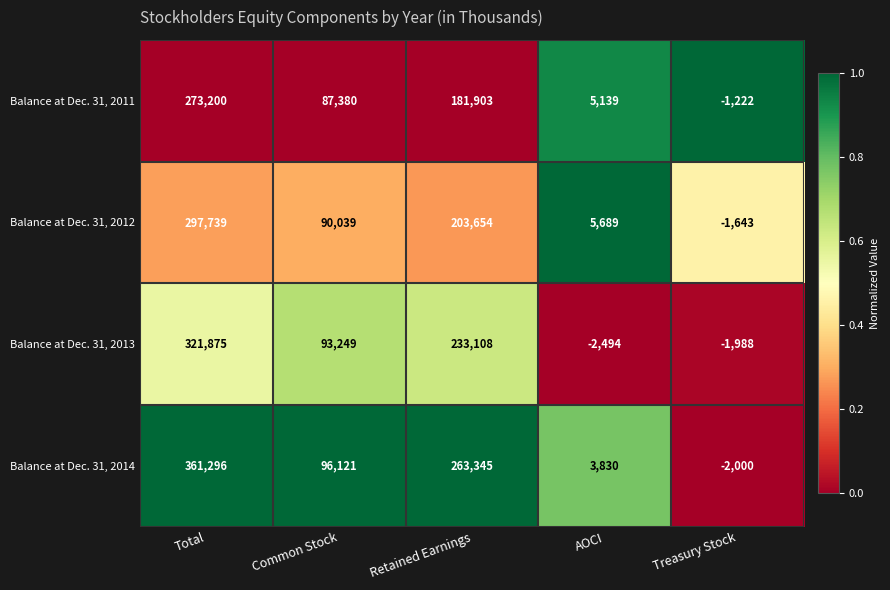

The value of Balance at Dec. 31, 2012 at Total is 185577. True or false?

False